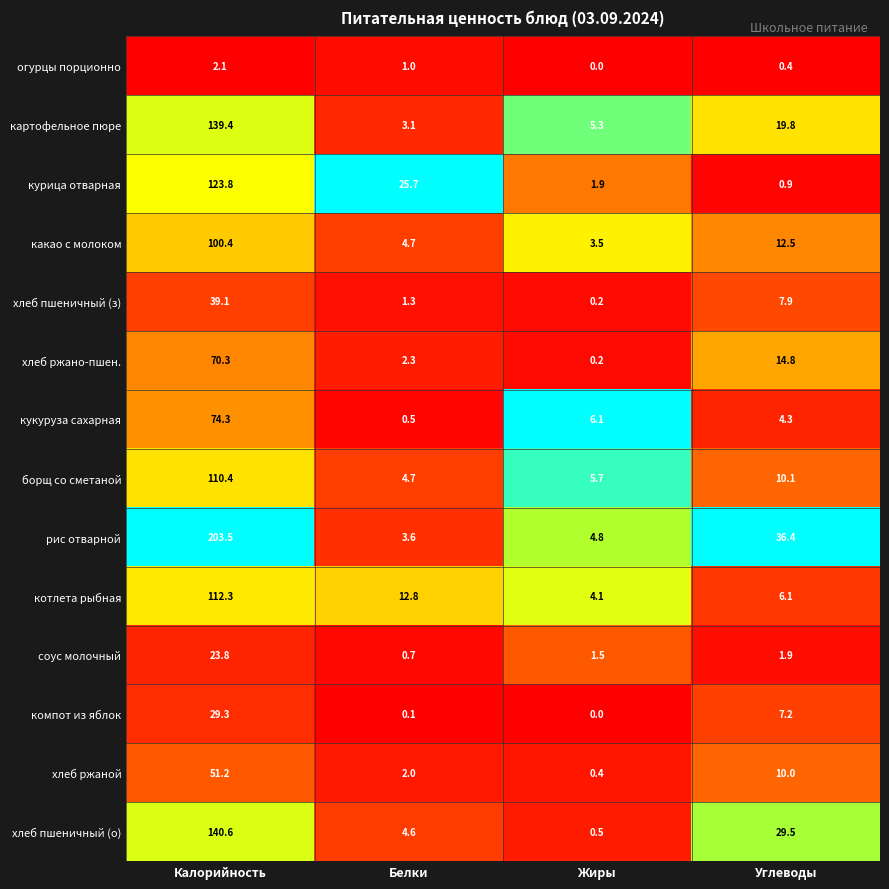

The value of картофельное пюре at Жиры is 3.2. True or false?

False